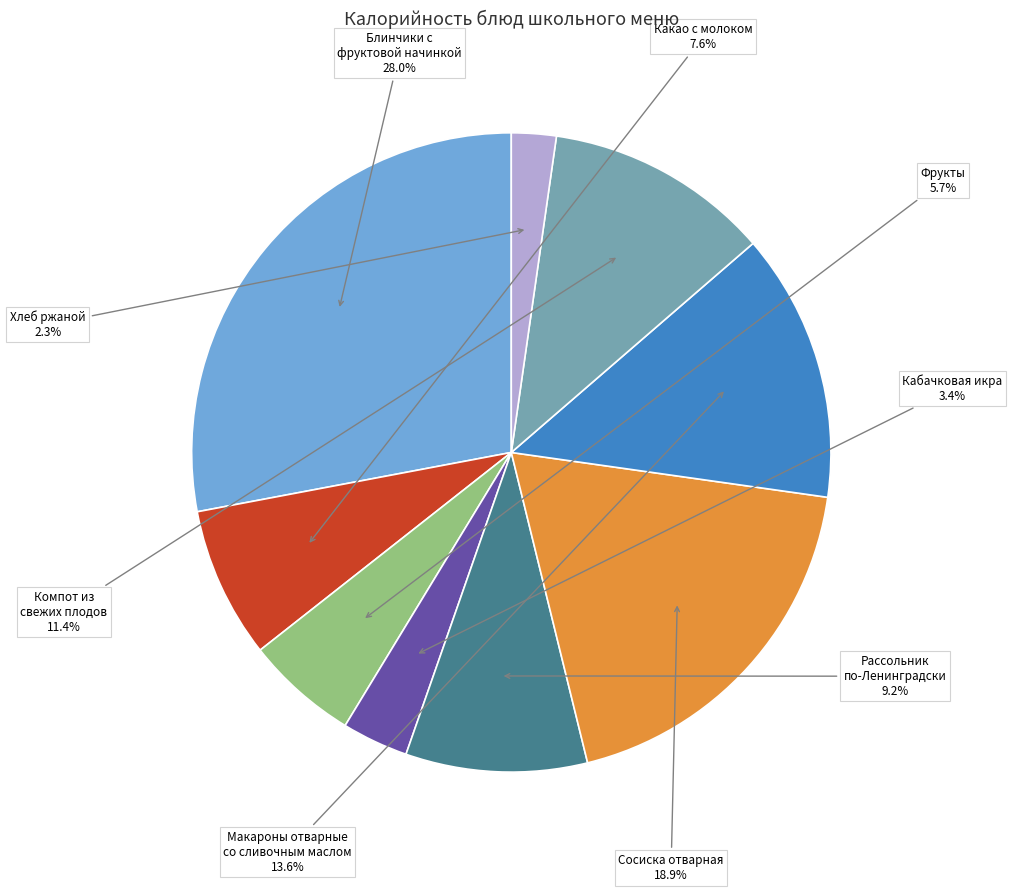

Is Компот из свежих плодов the majority of the pie?

No